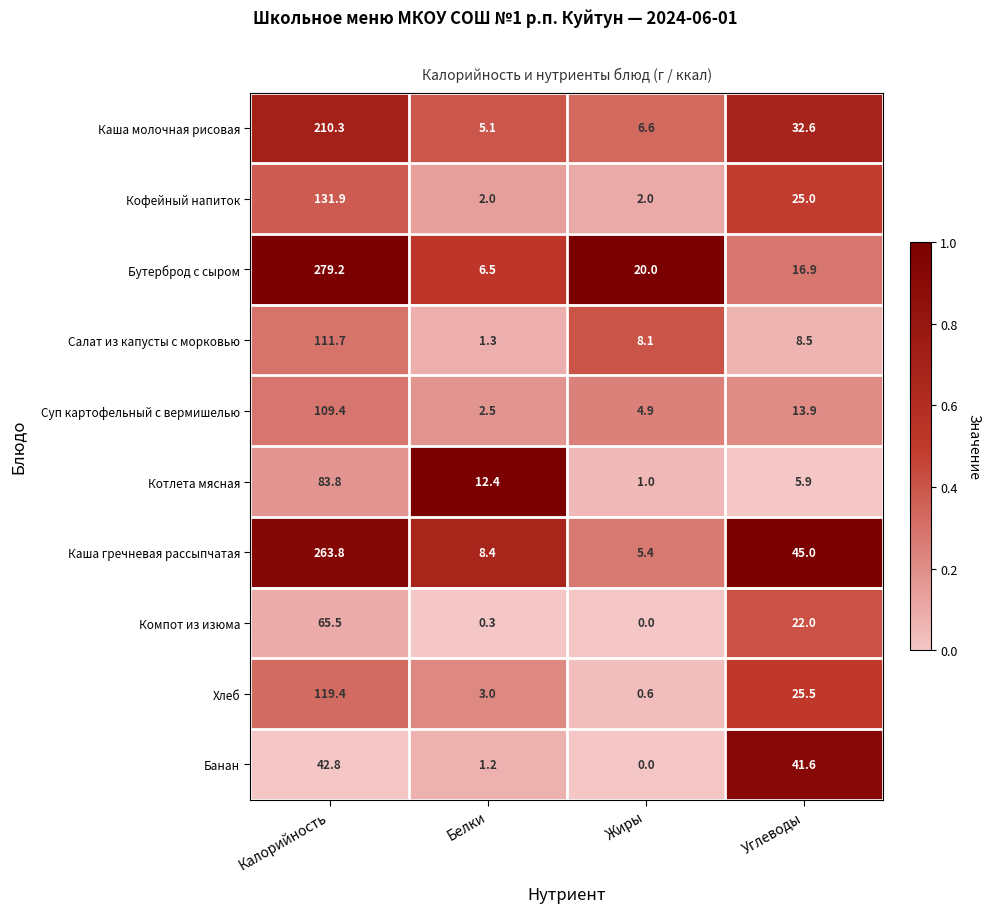

At which label is Каша молочная рисовая closest to 107?

Углеводы